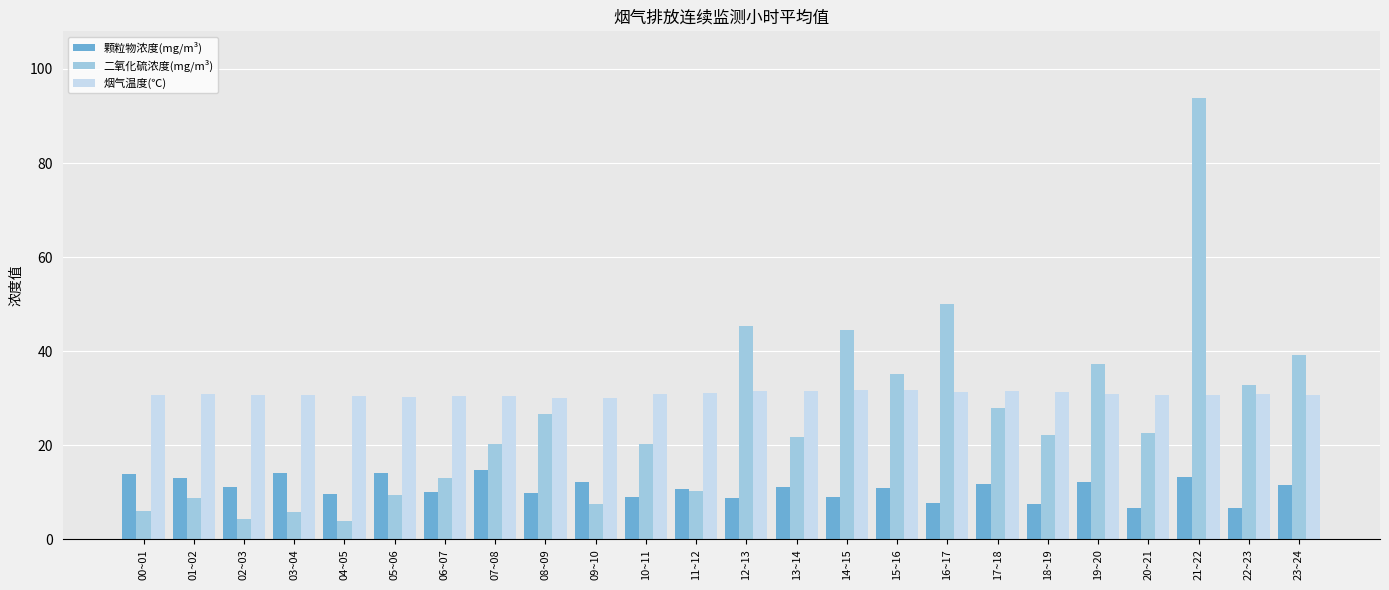

How many distinct data groups are displayed?

3